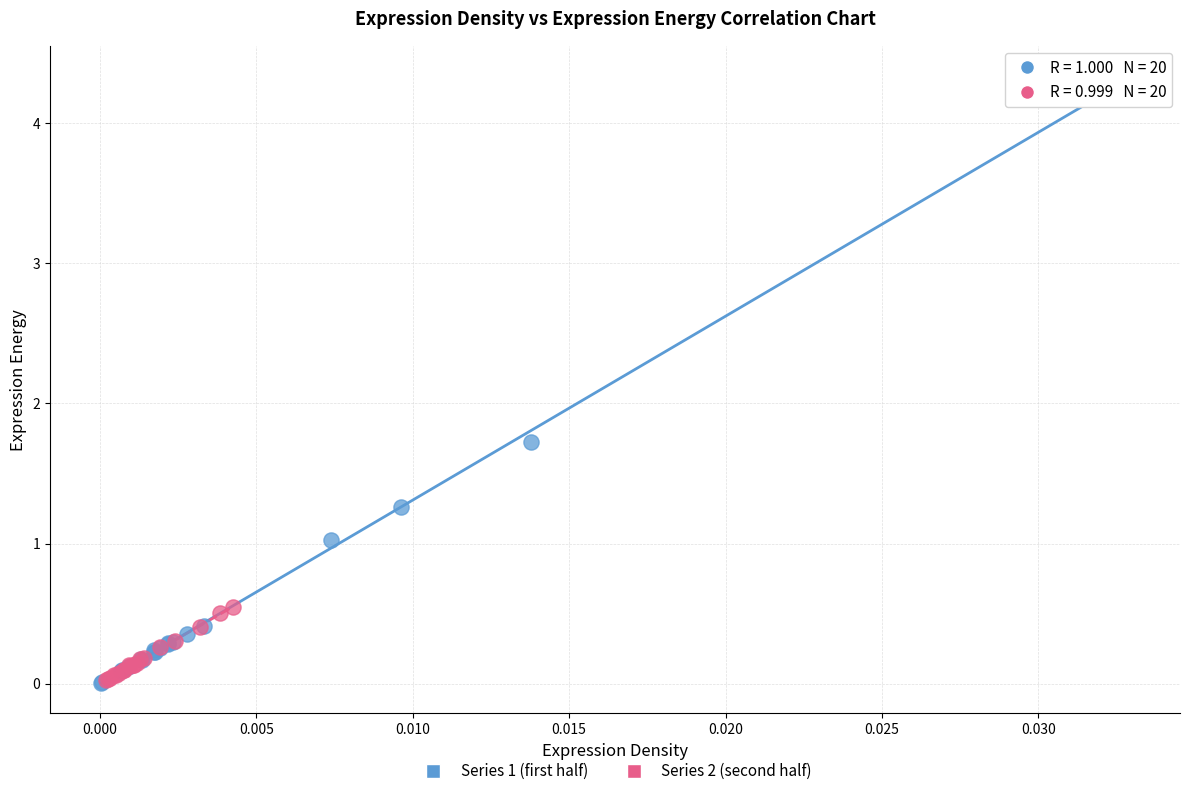

Which series has the widest spread of Y values?

Series 1 (first half)